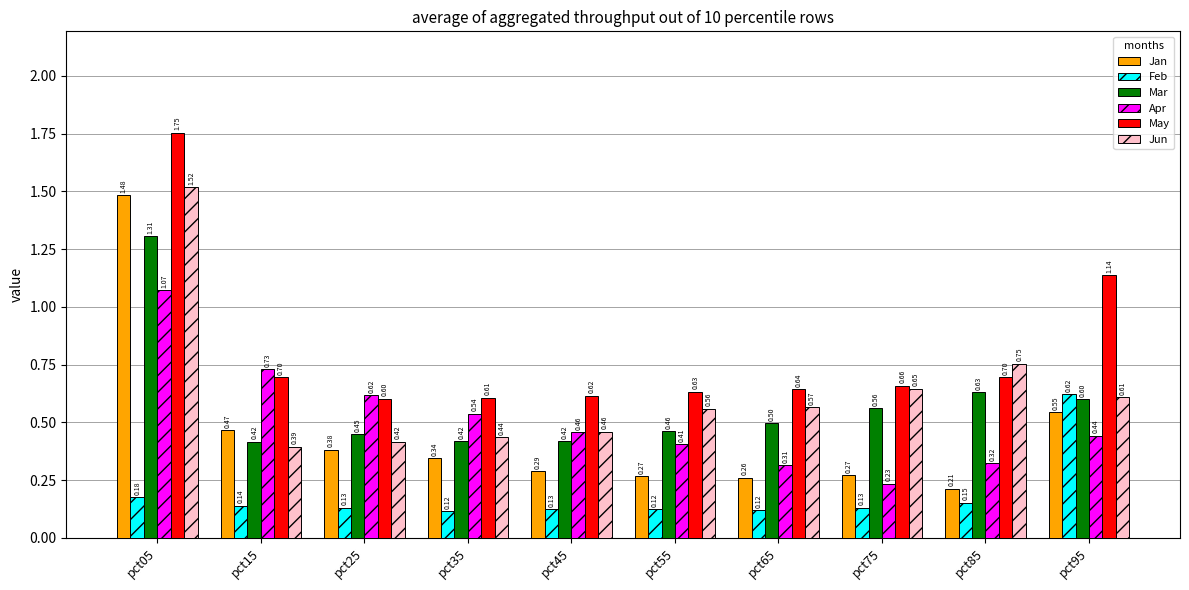

What is the difference between the maximum and minimum values in the Mar series?

0.9